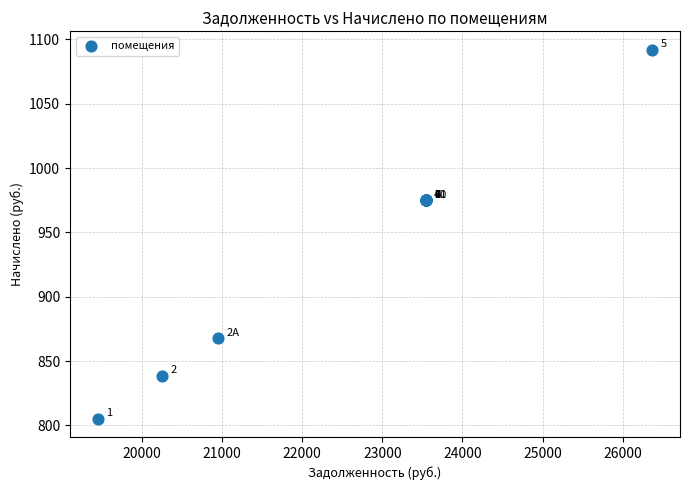

What Y value in the scatter plot is closest to 948?

975.0